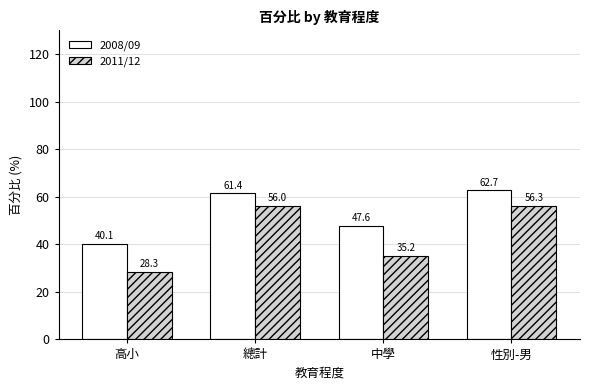

What is the difference between the 2008/09 values at 高小 and 中學?

7.5